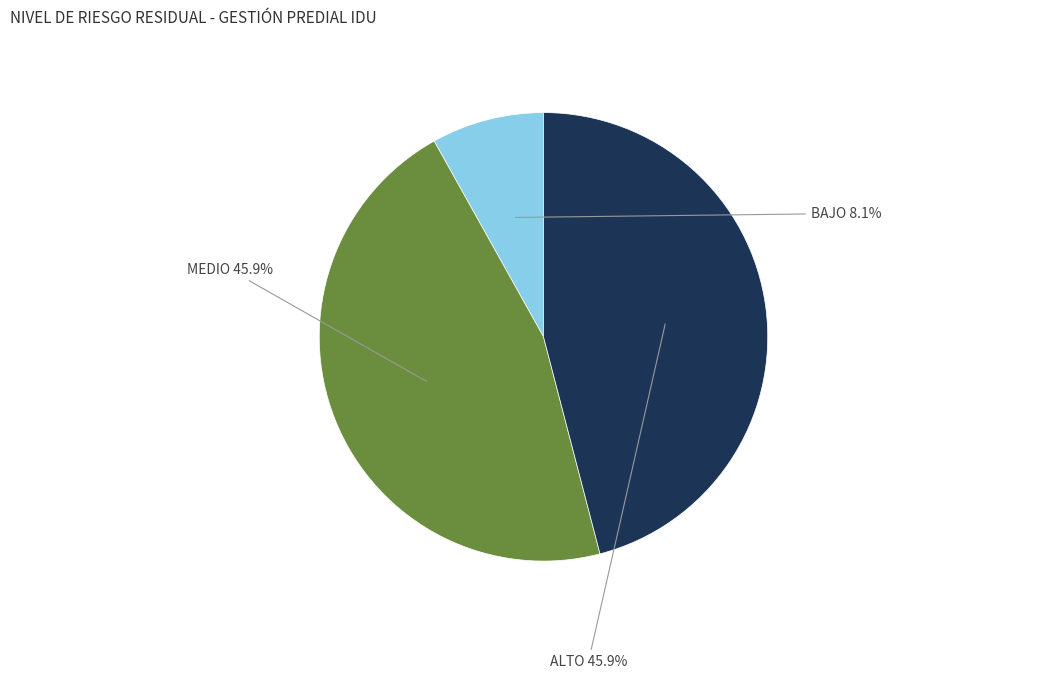

To the nearest percent, what is the difference between the largest and smallest slice percentages?

38%